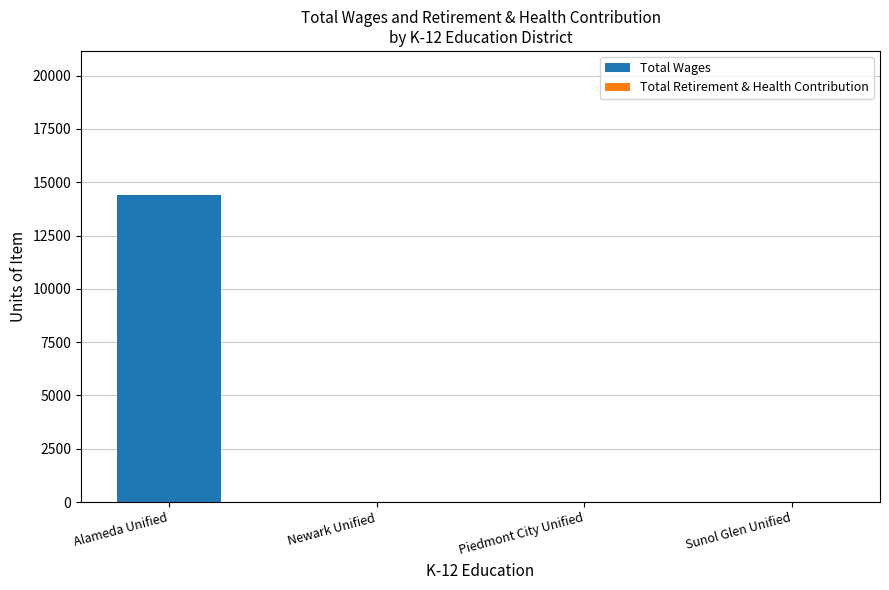

What is the sum of all values?

14400